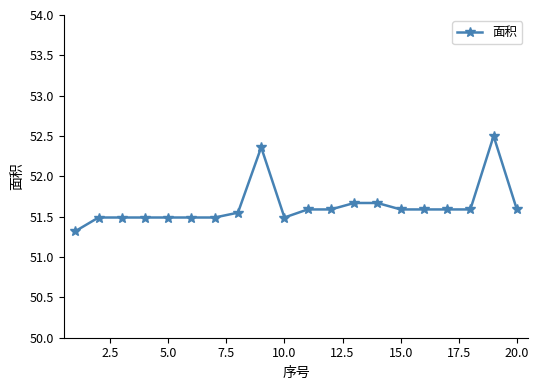

True or false: the data has more than 0 interior local peaks.

True